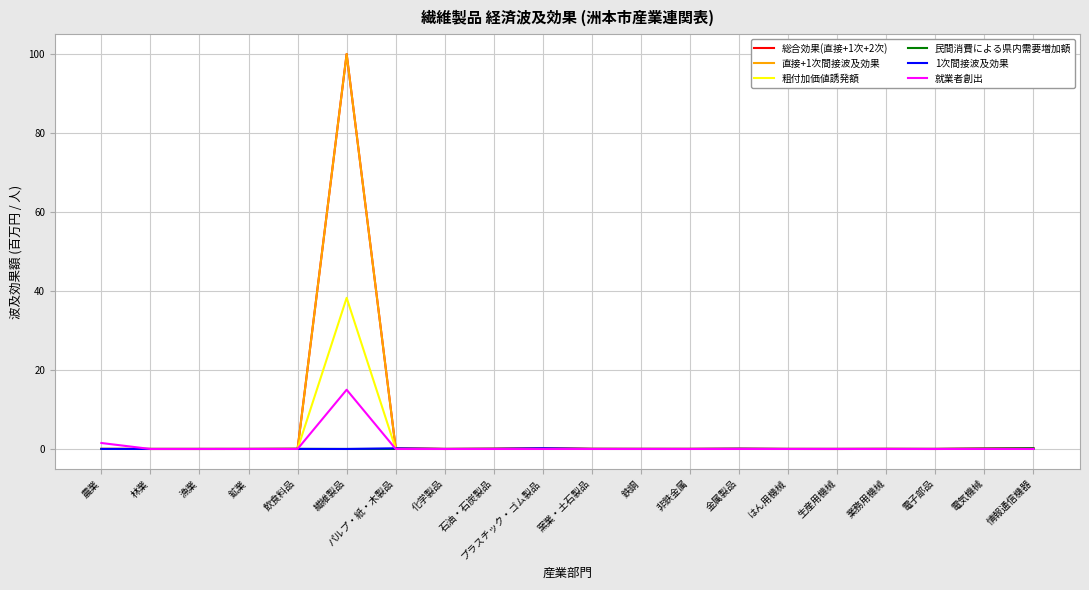

At which category is the sum across all series the highest?

繊維製品